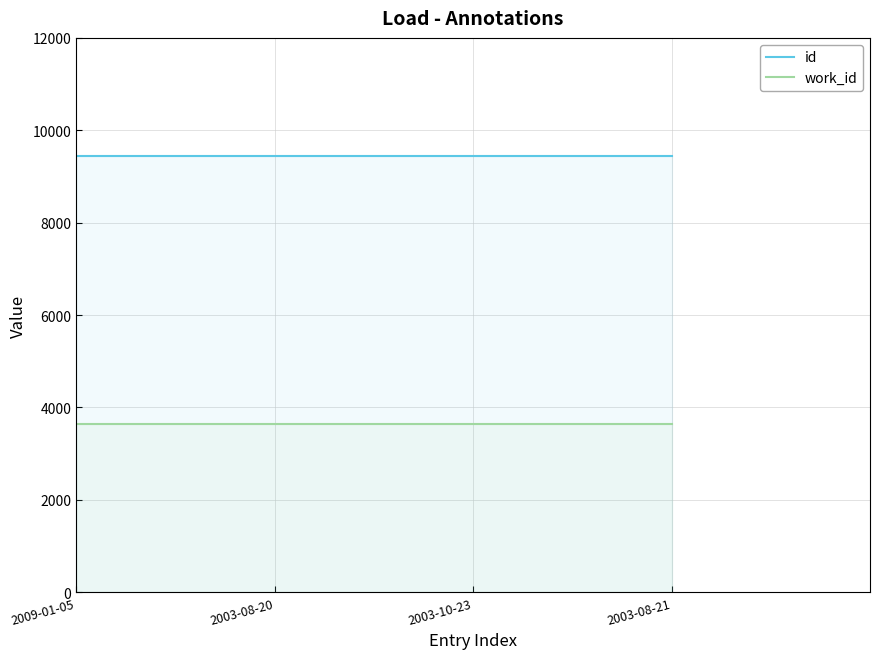

True or false: id has more than 2 points higher than both neighbors.

False